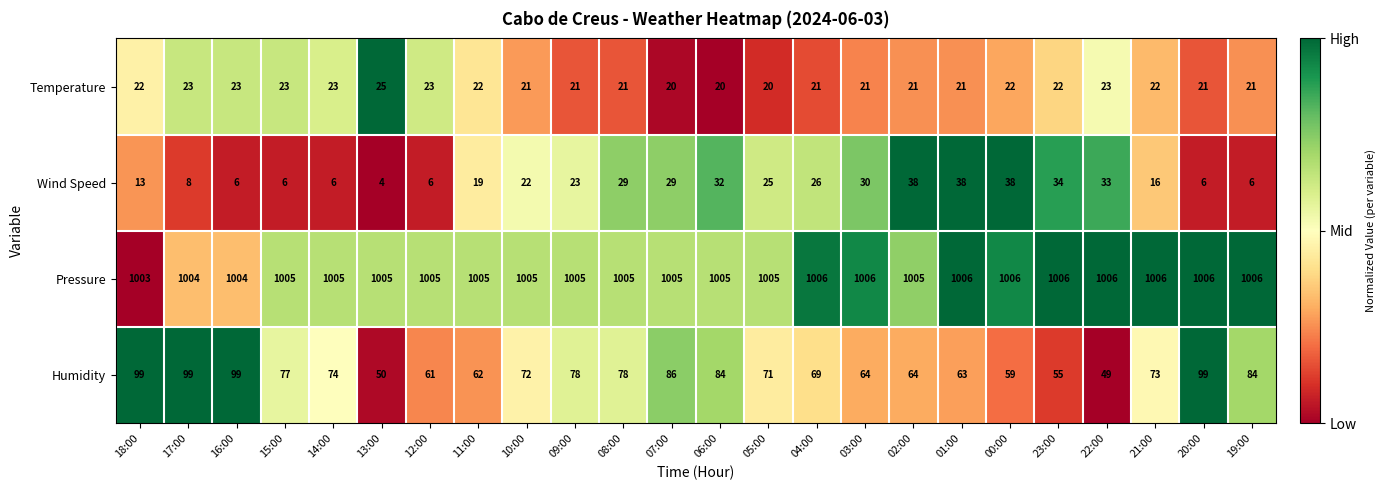

What is the total value across all series at 00:00?

1125